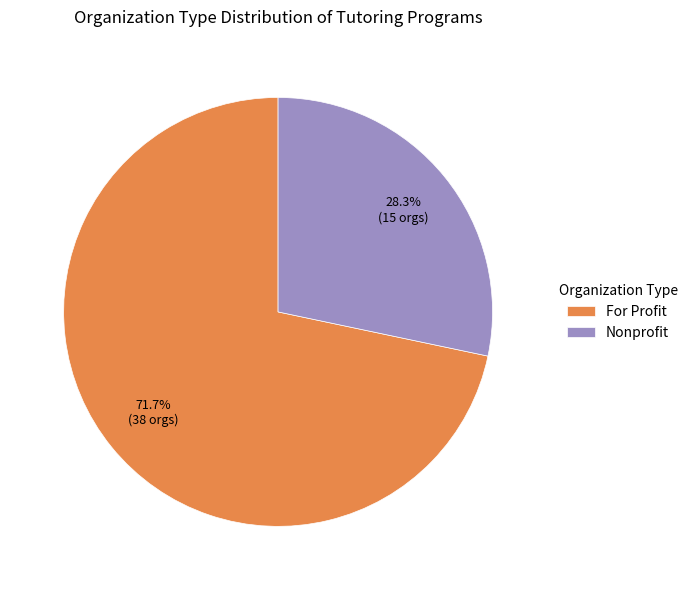

To the nearest percent, what portion does For Profit represent?

72%